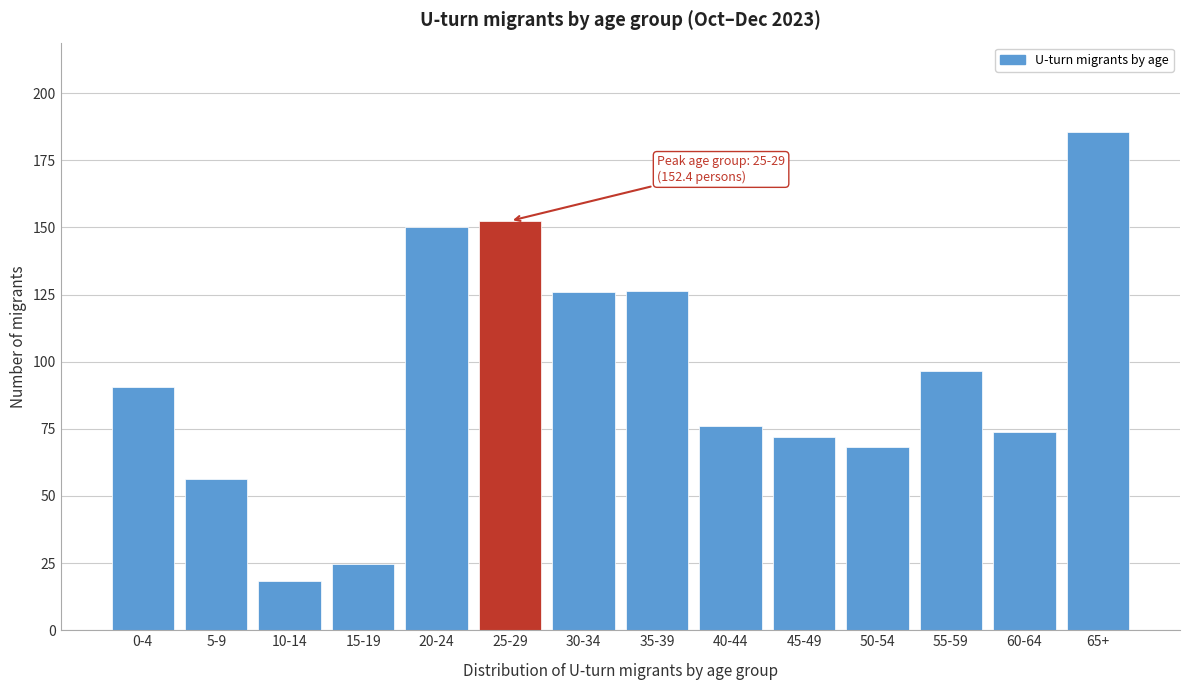

What is the change in value from 5-9 to 35-39?

+70.0